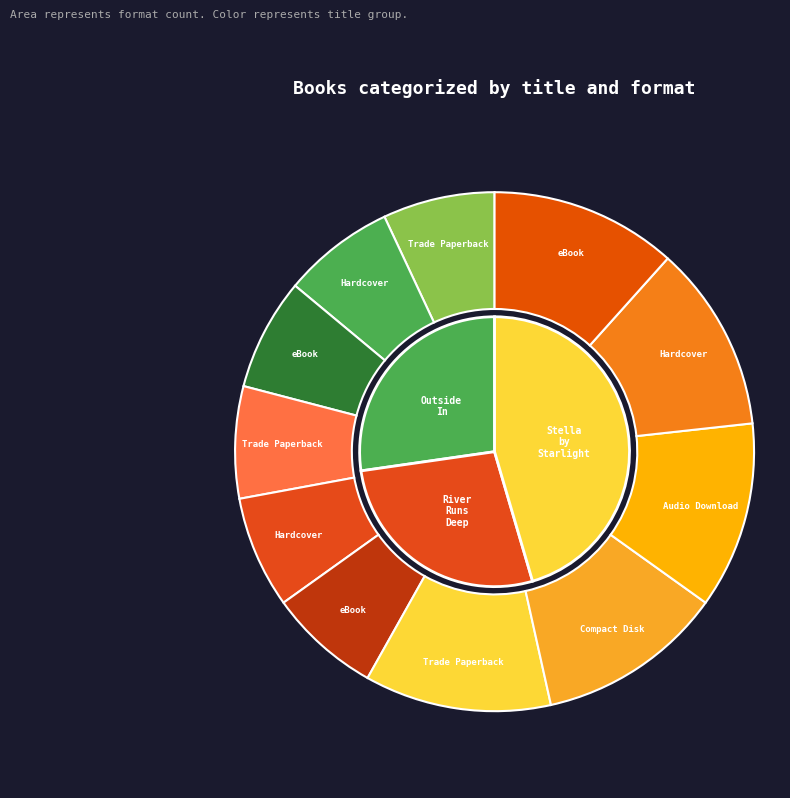

What percentage do River Runs Deep (eBook) and Outside In (Hardcover) together represent?

14.0%